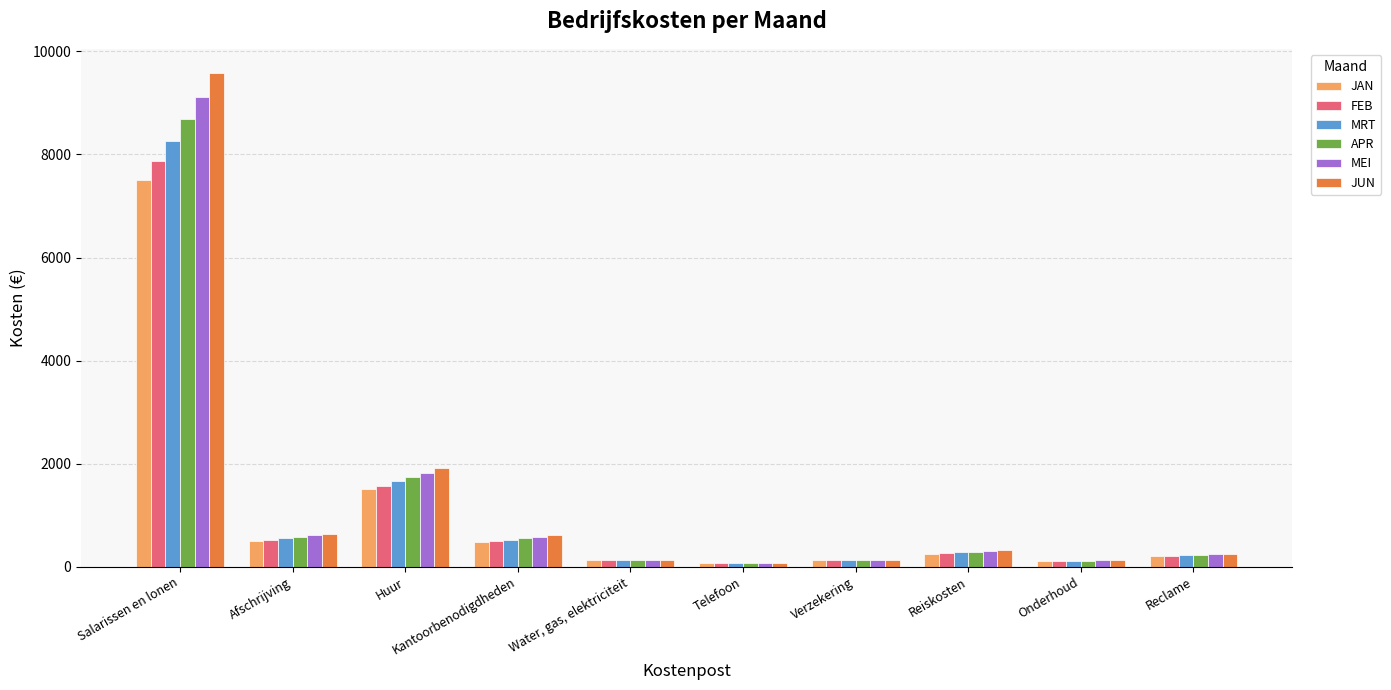

What is the maximum value for FEB?

7875.0